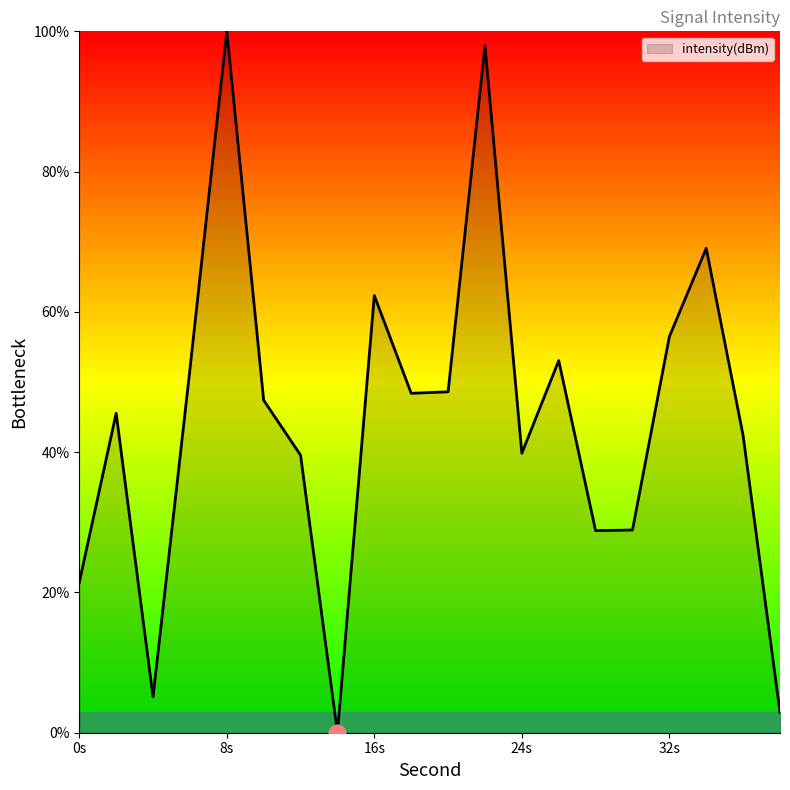

What is the difference between the maximum and minimum values?

100.0